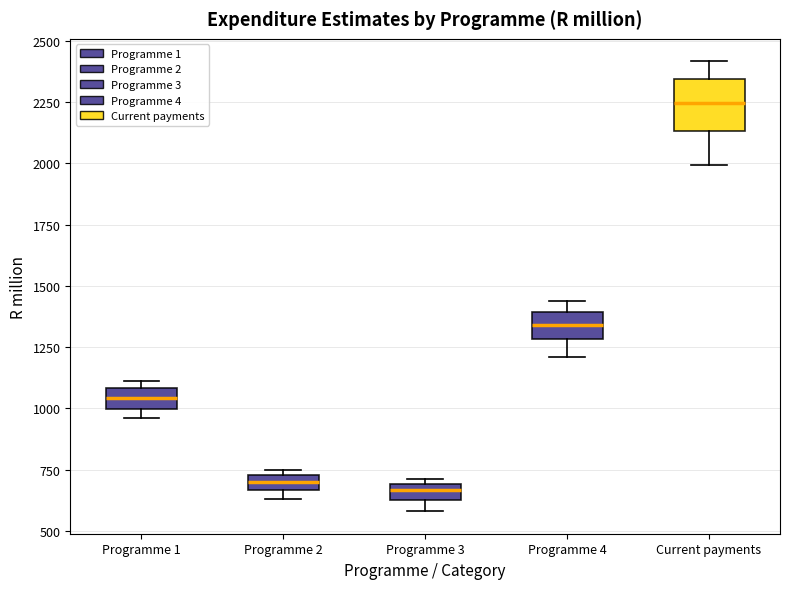

Which box has the highest median line?

Current payments